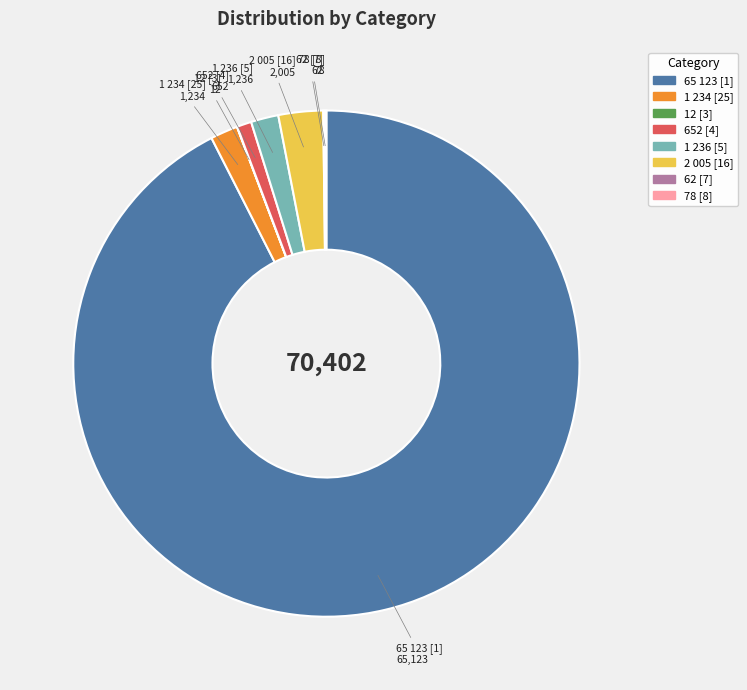

Do 65 123 [1] and 1 234 [25] together represent more than half of the pie?

Yes